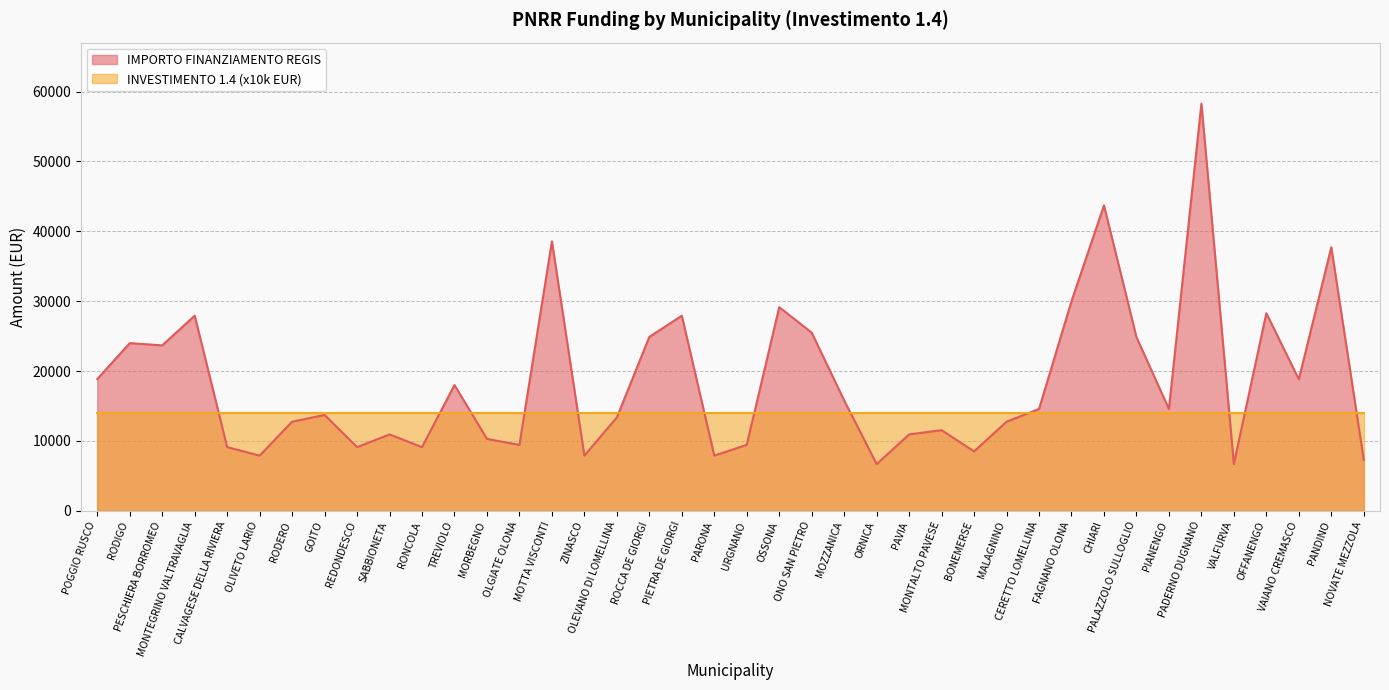

Approximately how many times larger is the value at REDONDESCO compared to BONEMERSE?

1.1